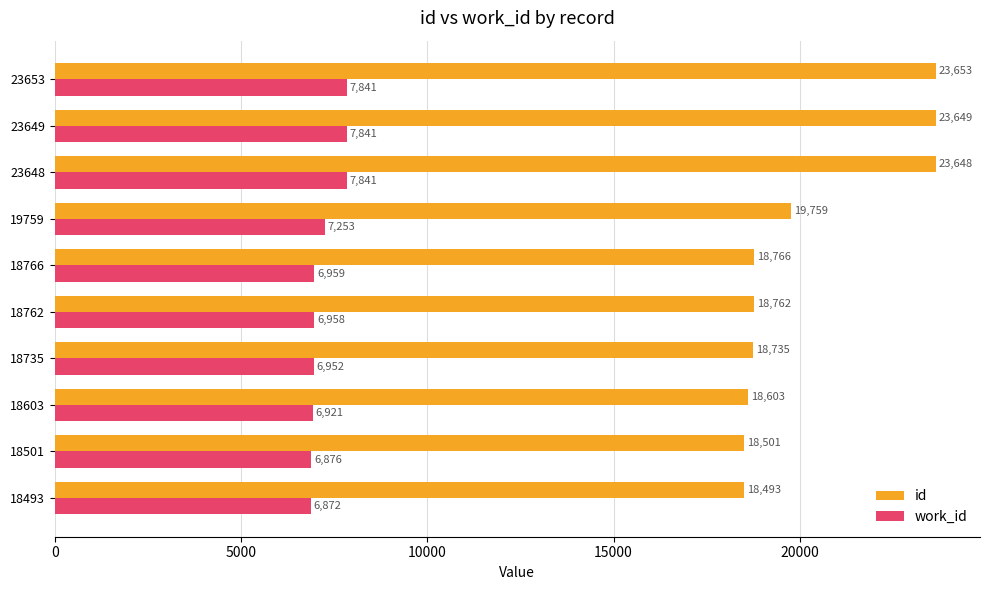

The value of work_id at 18493 is 10040. True or false?

False